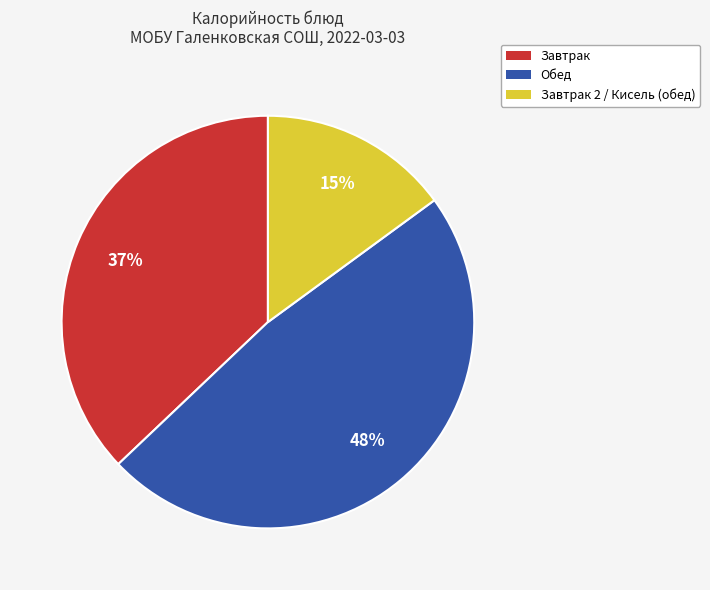

Is there any slice that represents more than half of the pie?

No